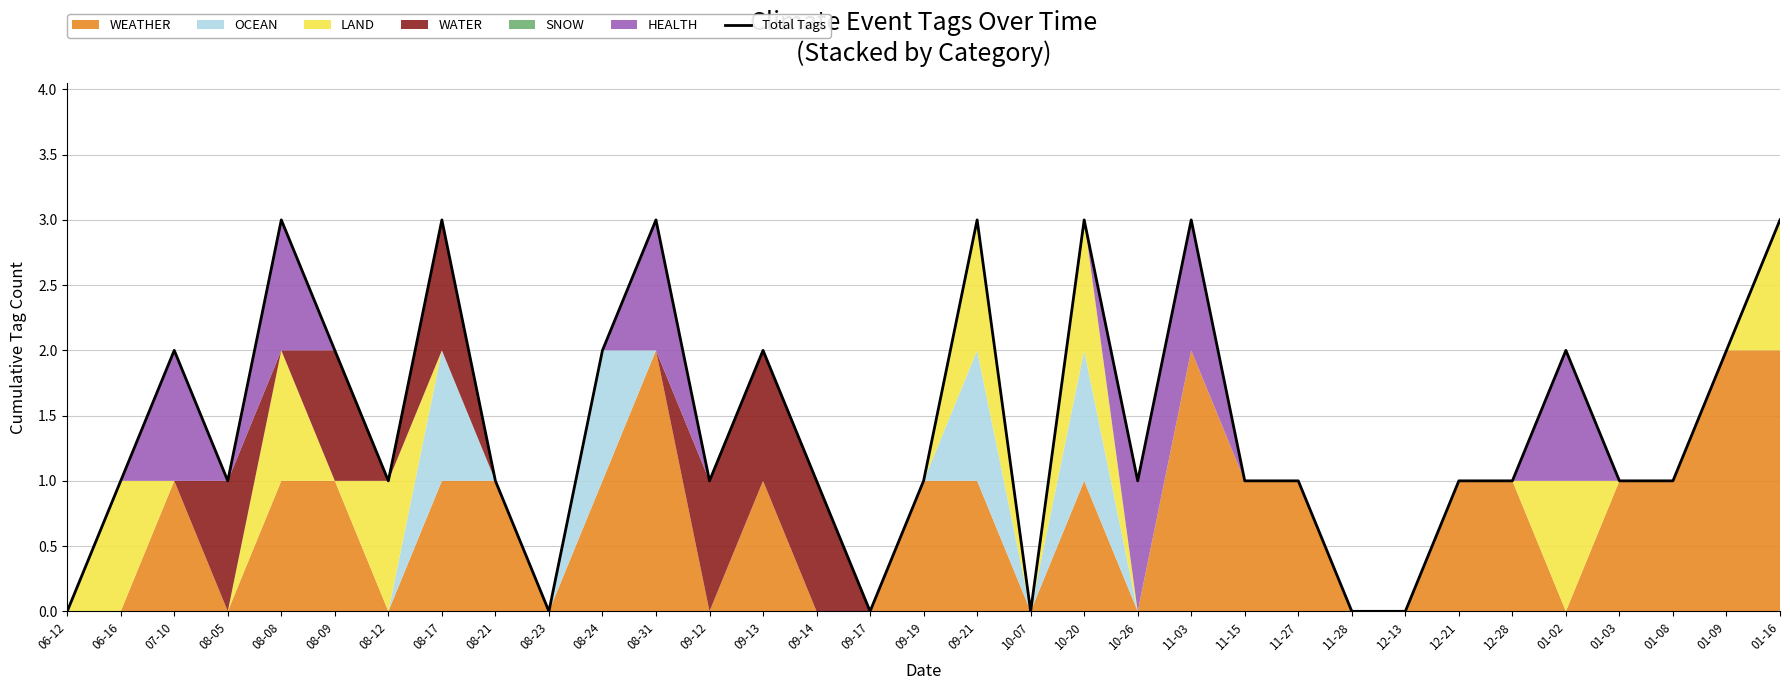

Where does the data first go above 1?

07-10